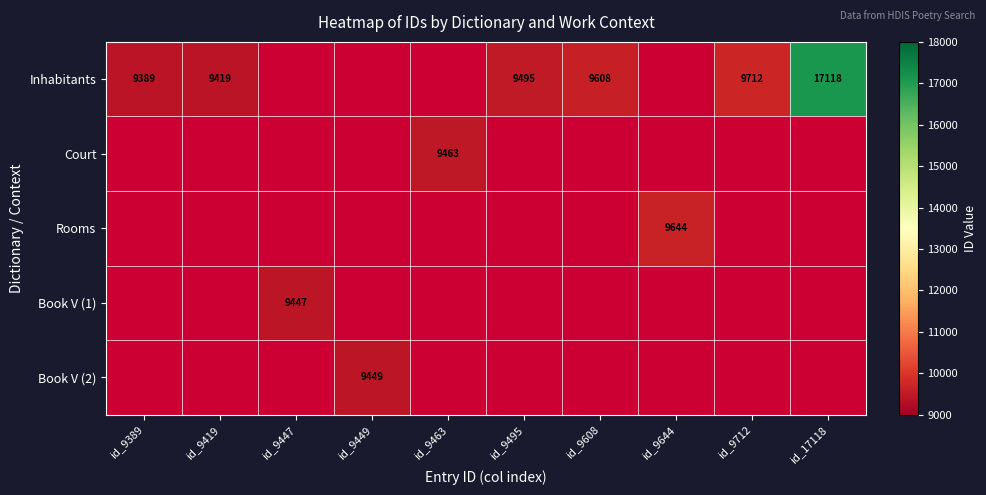

Which series has the widest spread of values?

Inhabitants